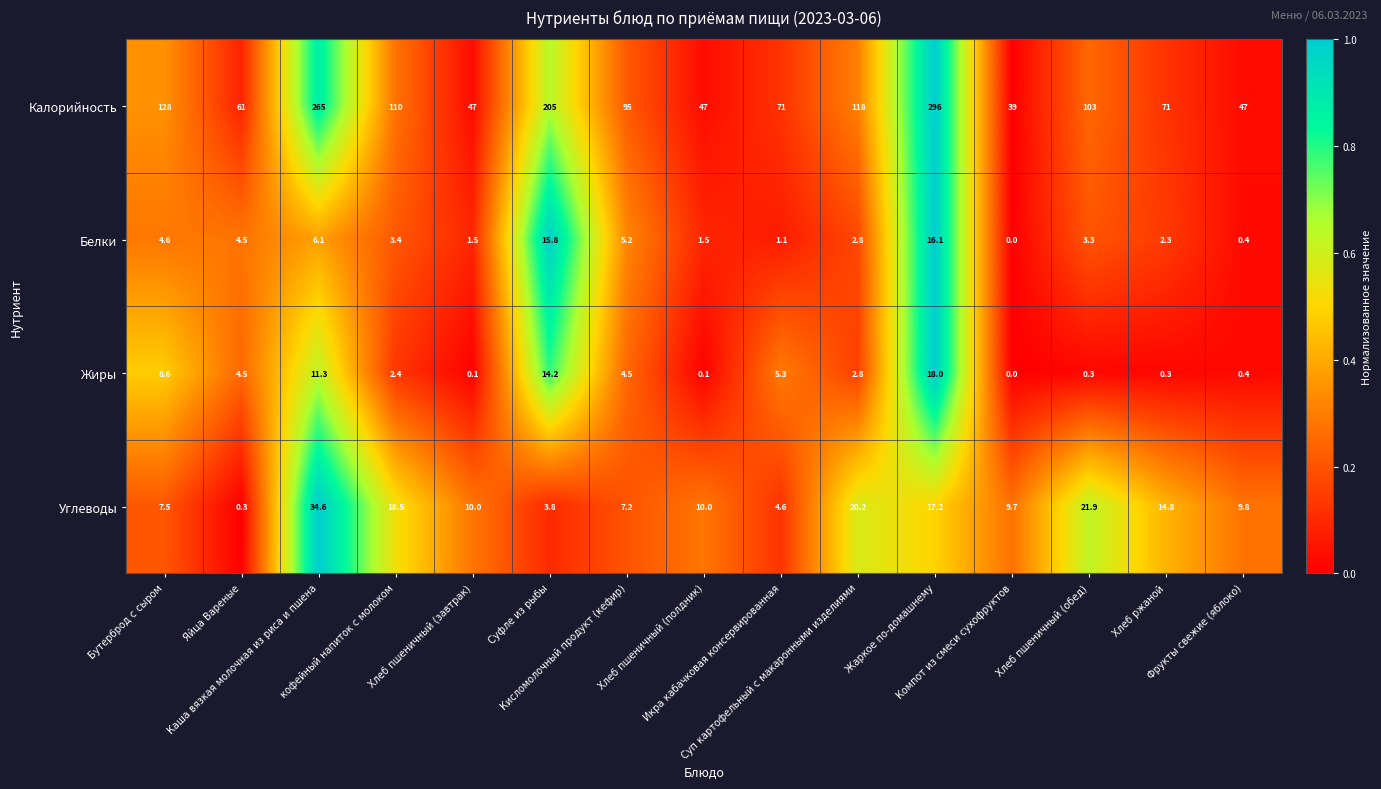

What is the difference between the maximum and minimum values in the Жиры series?

18.0